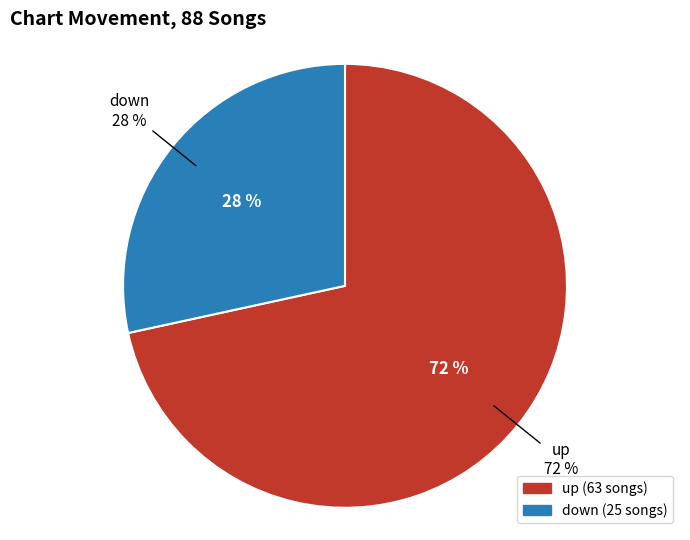

Between down and up, which is larger?

up